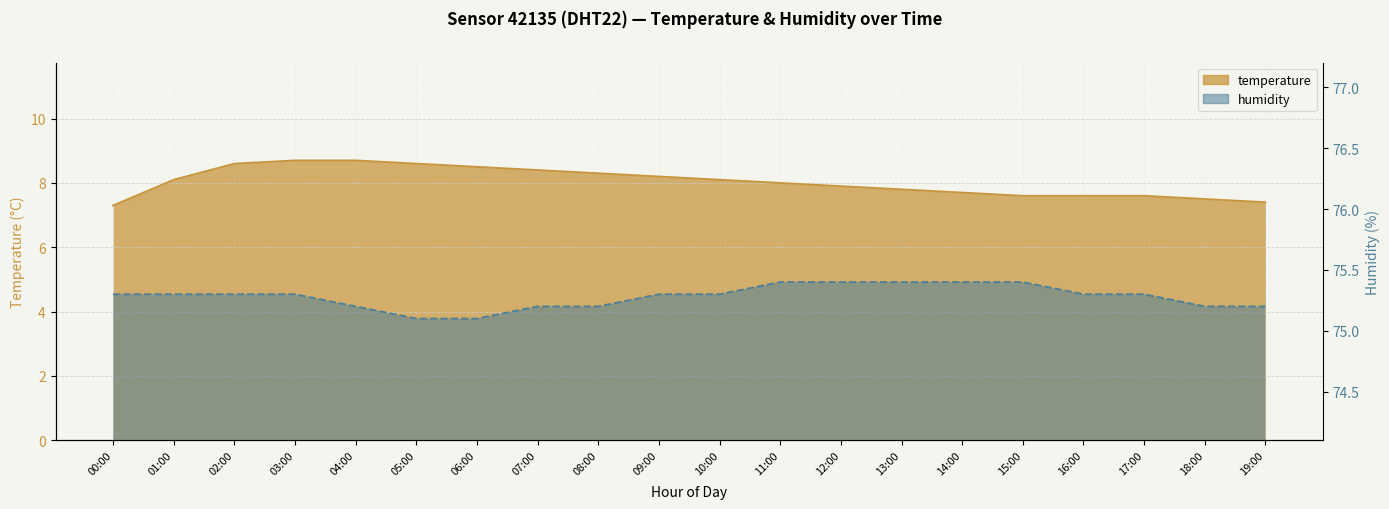

What are all the series names shown in the legend?

temperature, humidity